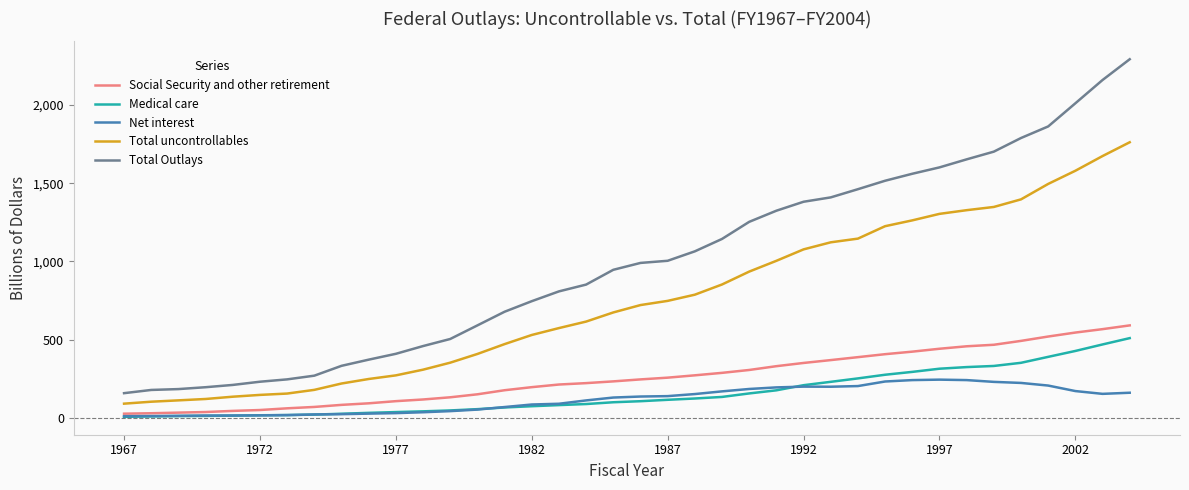

How many lines are shown in the chart?

5